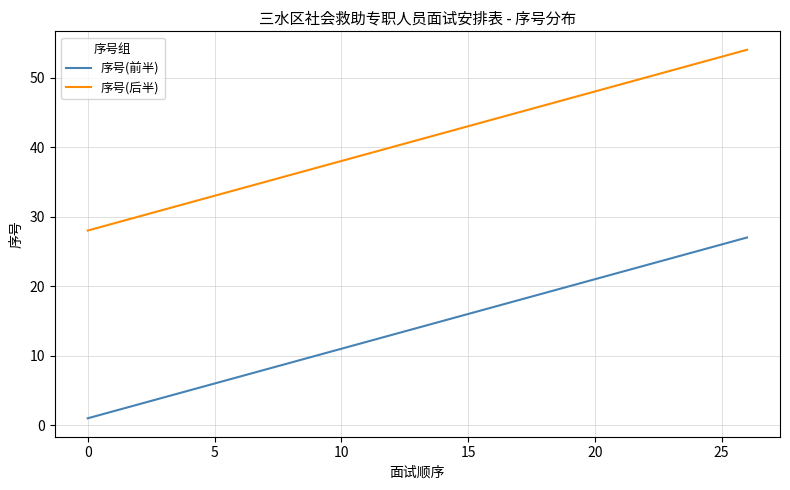

What is the minimum value for 序号(后半)?

28